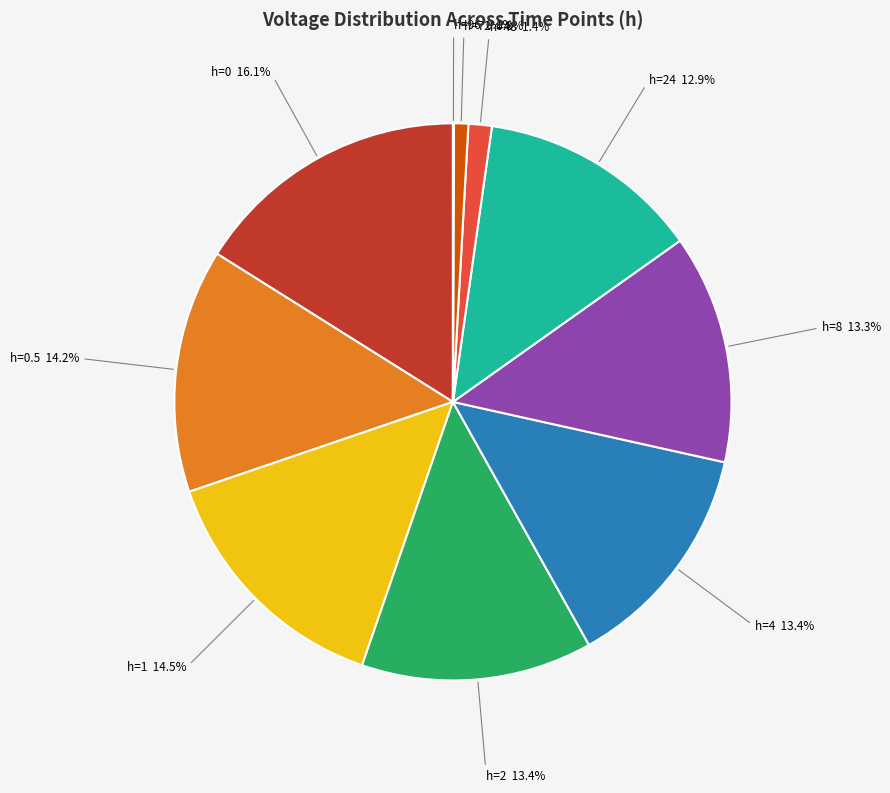

Is there a majority slice in this chart?

No